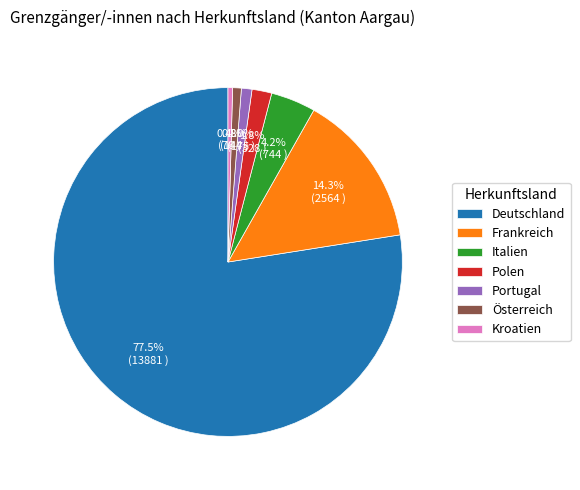

Is there any slice that represents more than half of the pie?

Yes